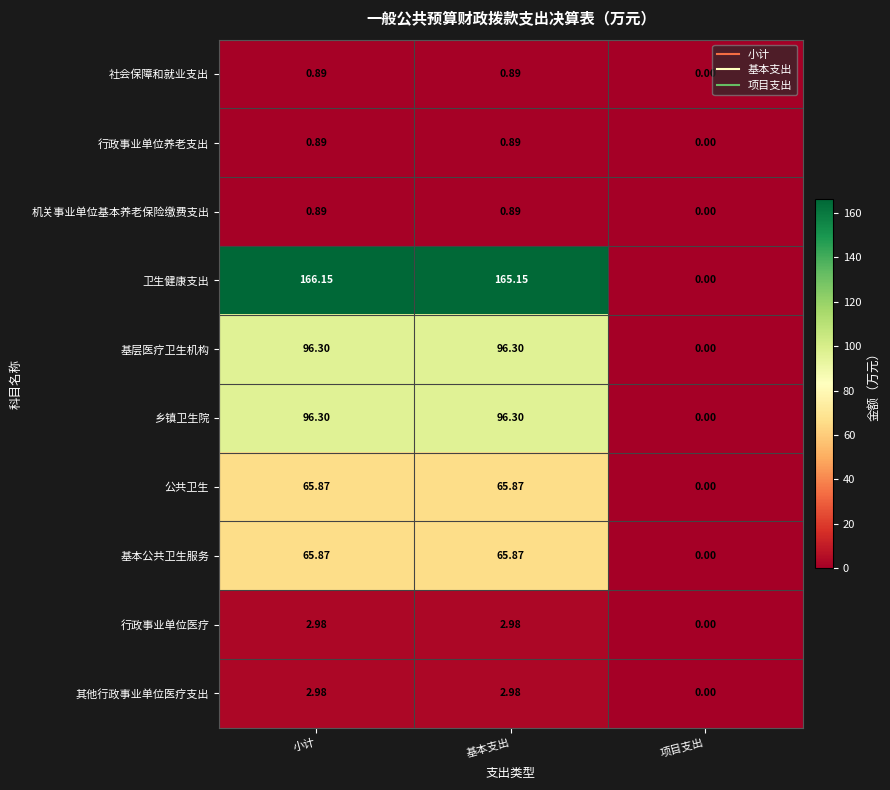

Which series changed the most between 基本支出 and 项目支出?

卫生健康支出